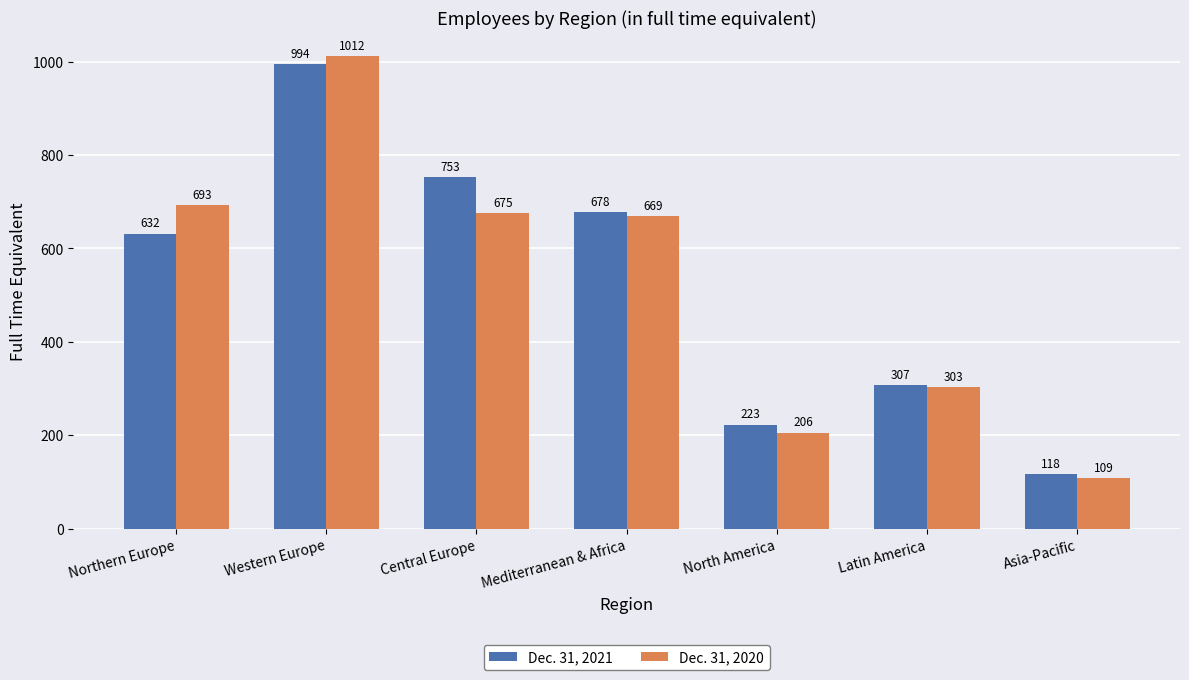

What is the value of the Dec. 31, 2021 bar at the 5th from the left?

223